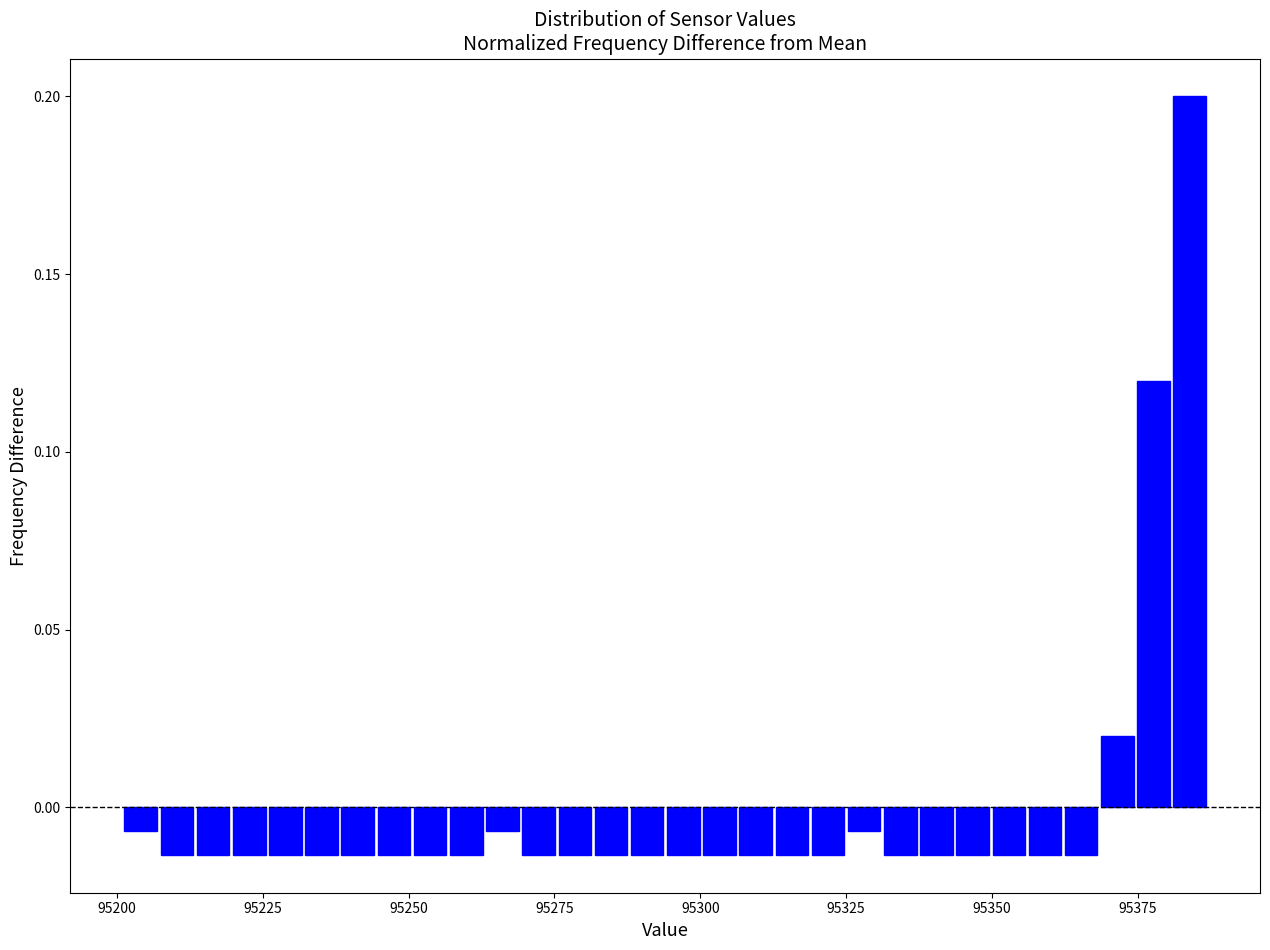

Read against the x-axis, roughly where is the centre of the tallest bar?

95385